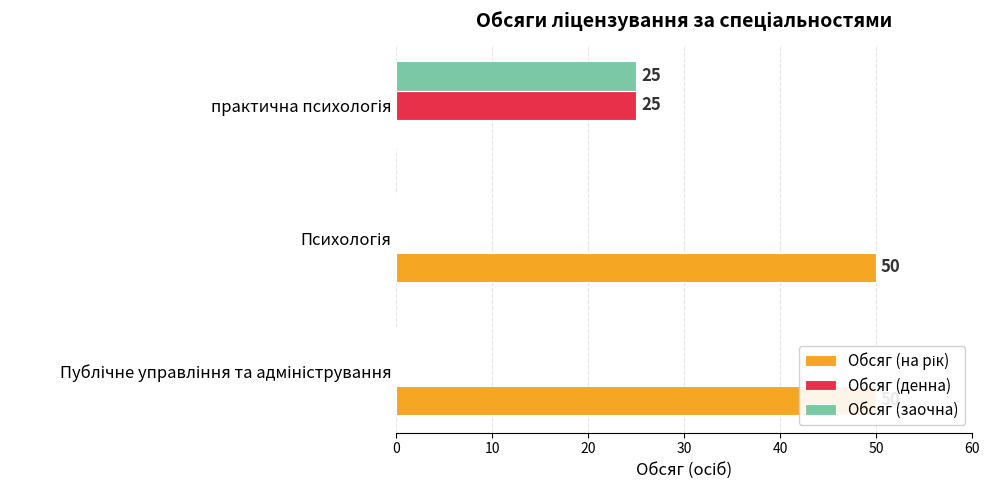

At how many categories does at least one series exceed 28?

2